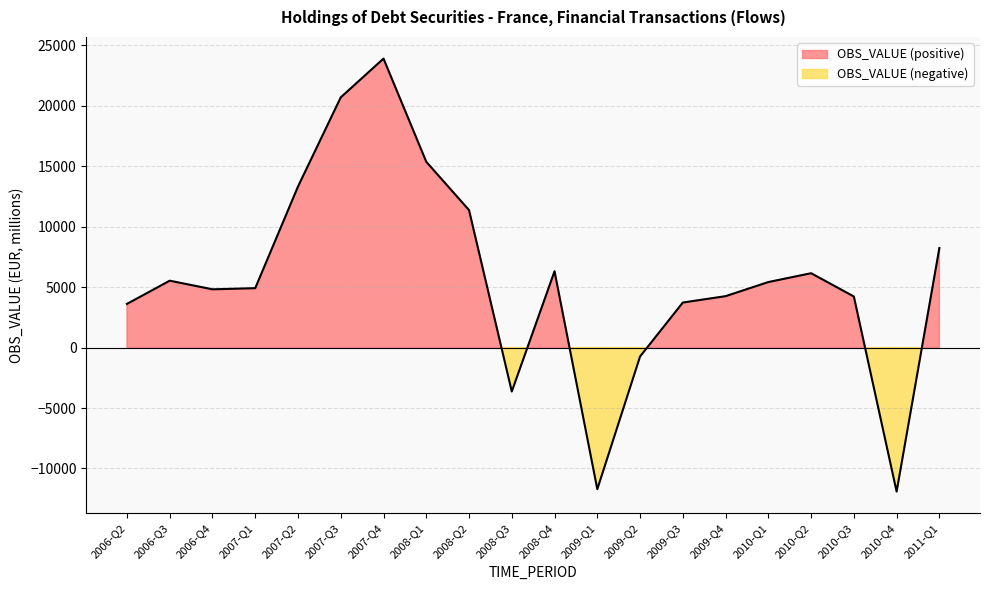

The value at 2010-Q1 is 5417.7. True or false?

True